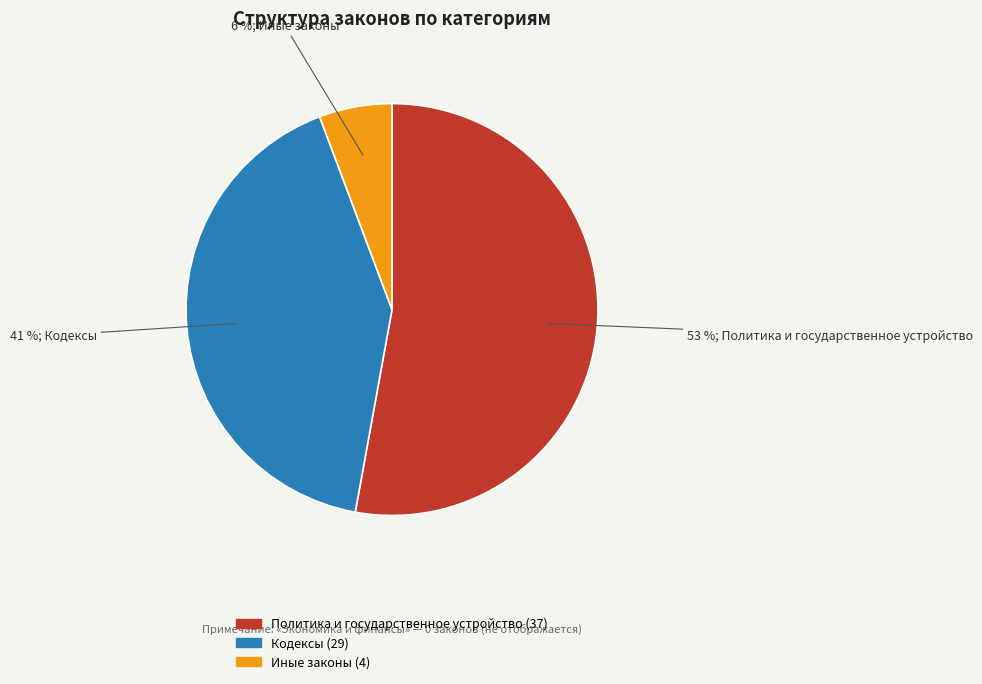

Does Иные законы account for over 50% of the chart?

No